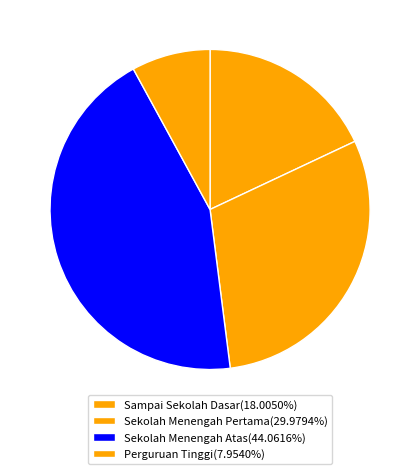

Which category has the biggest portion of the pie?

Sekolah Menengah Atas